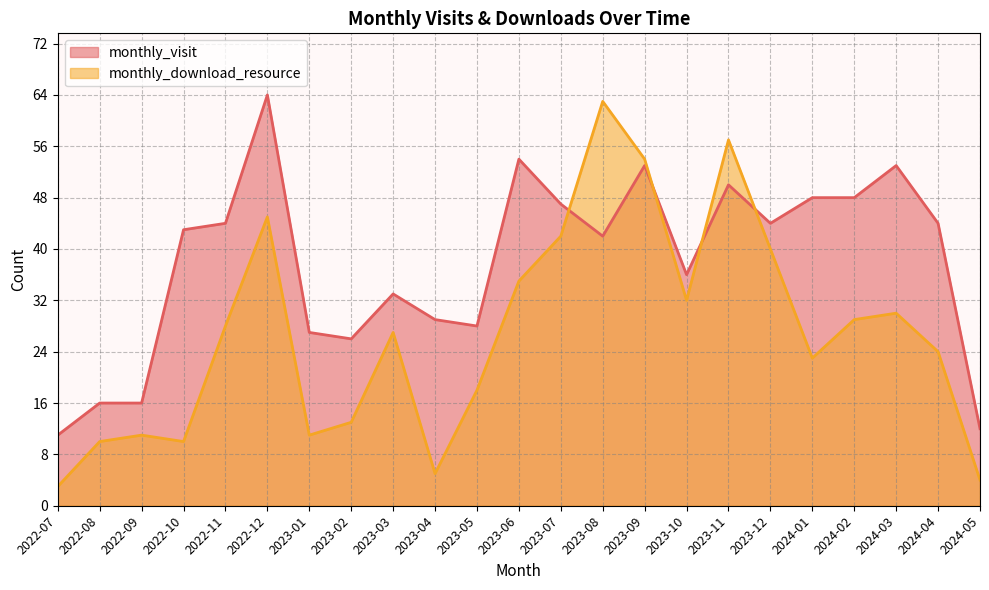

True or false: monthly_download_resource has a value of 21 at 2023-02.

False